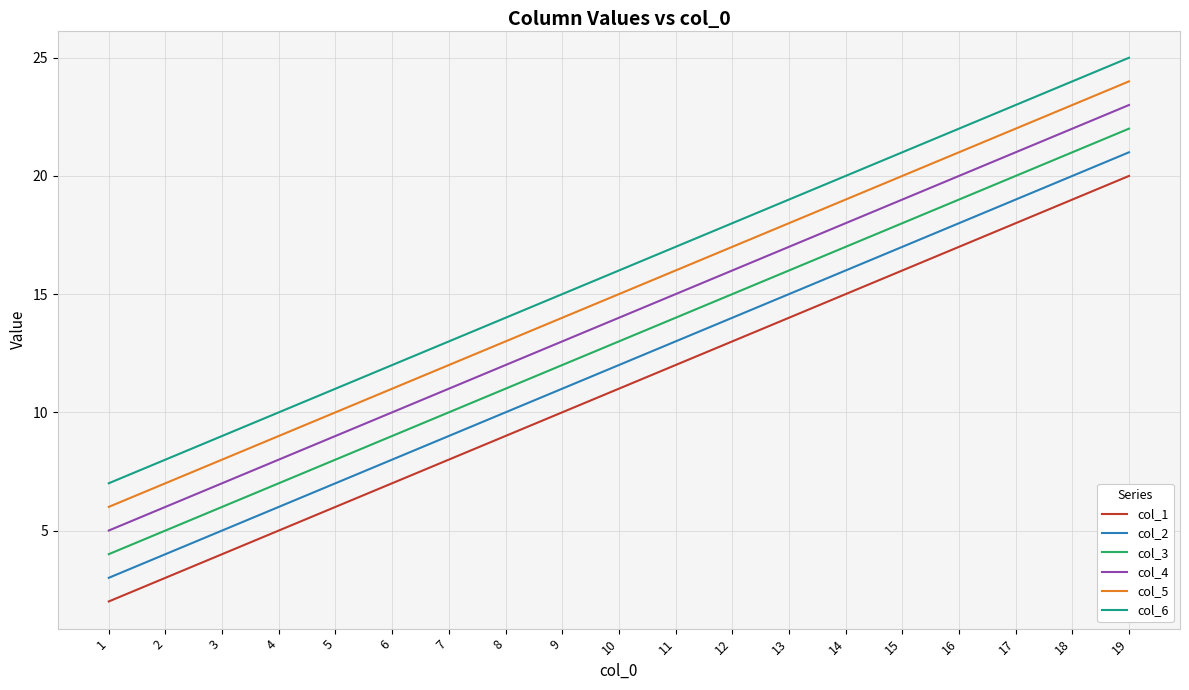

True or false: col_3 and col_5 cross at least once.

False